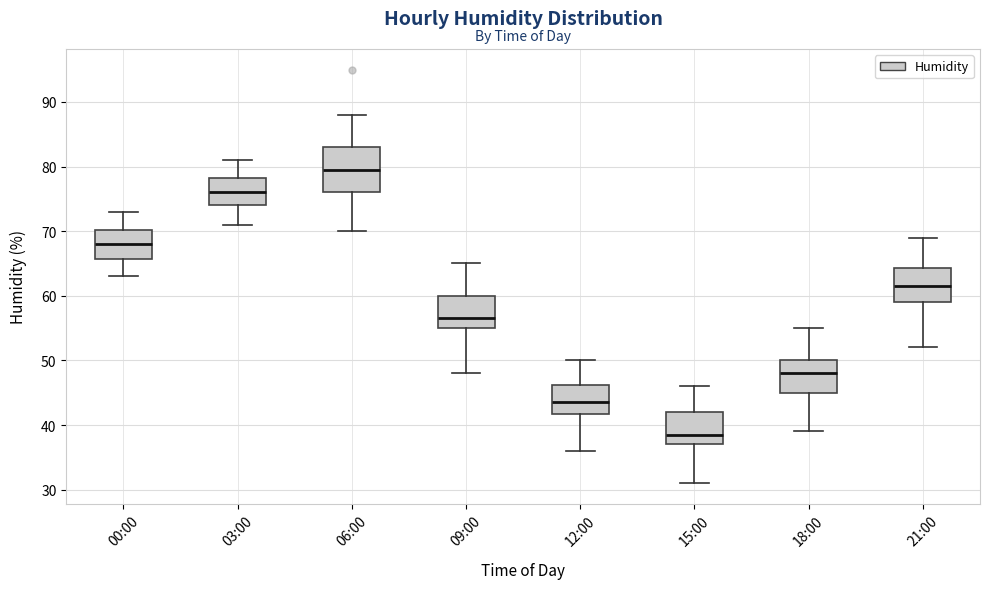

Which box is the tallest, from its lower edge to its upper edge?

06:00